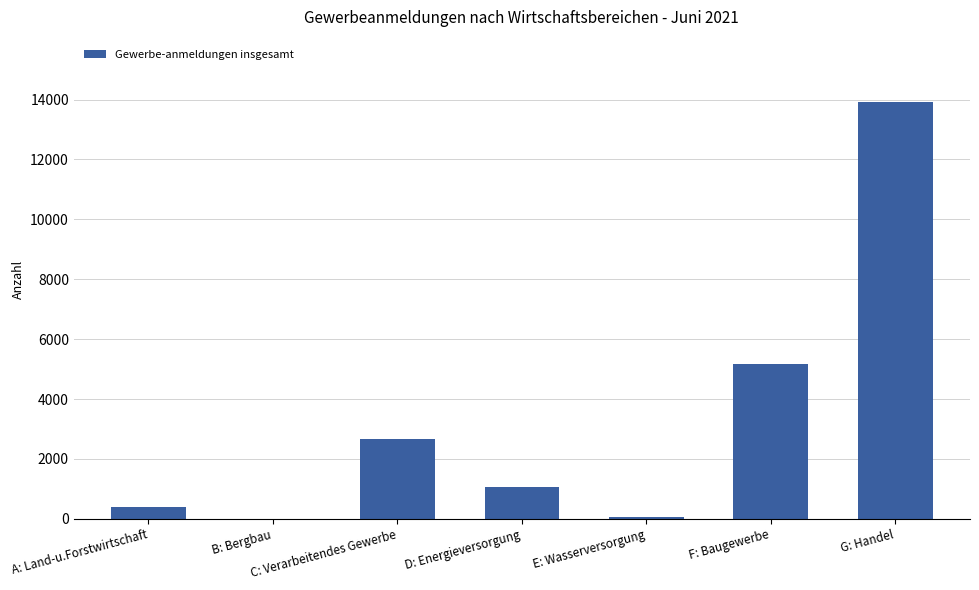

Is it true that the value at G: Handel is 23362?

False